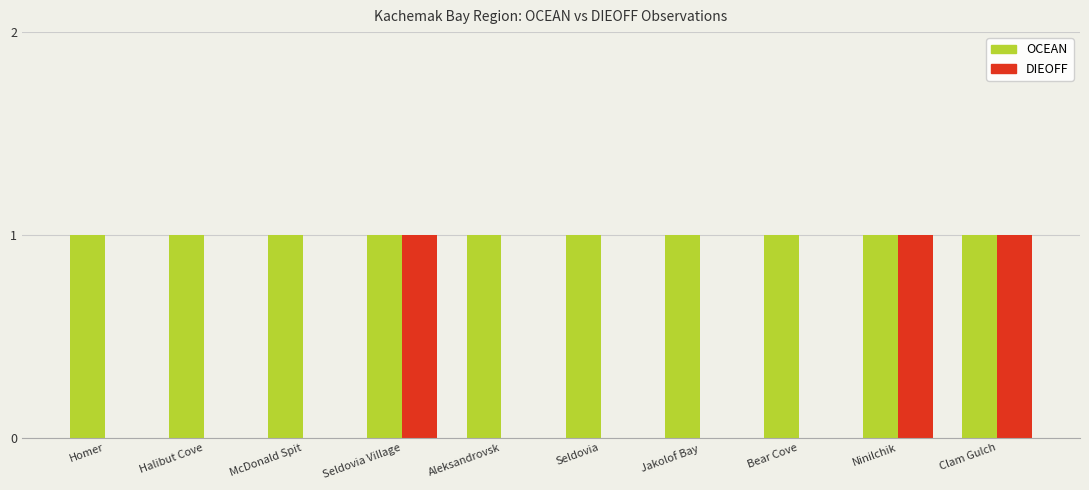

The value of DIEOFF at Clam Gulch is 2. True or false?

False